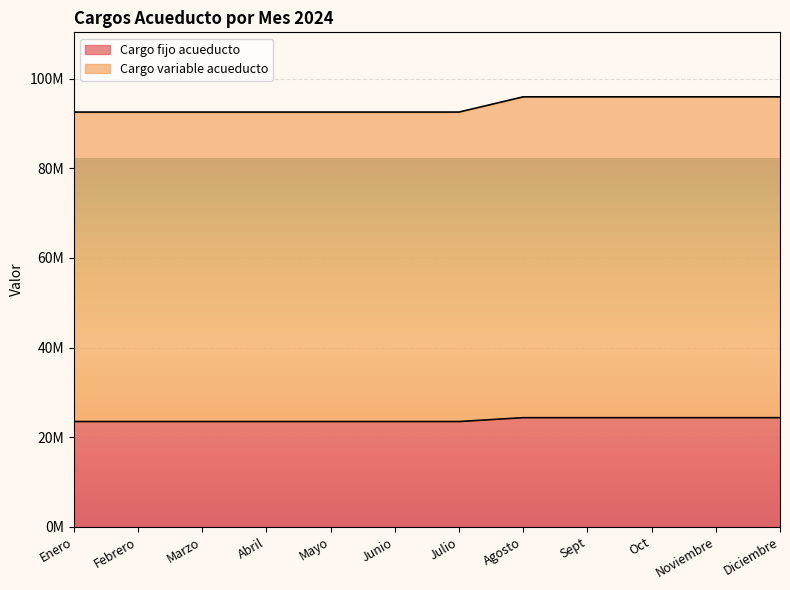

What is the lowest value of the Cargo fijo acueducto series?

23497414.7